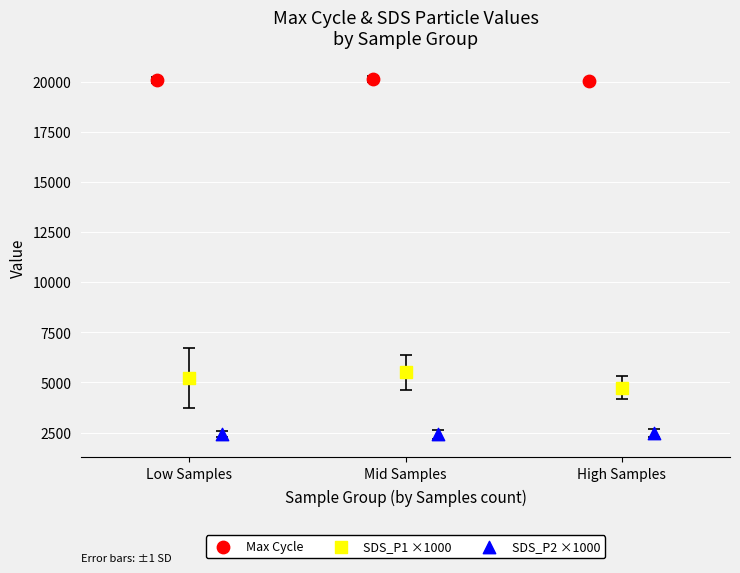

Which series contains the highest Y value?

Max Cycle